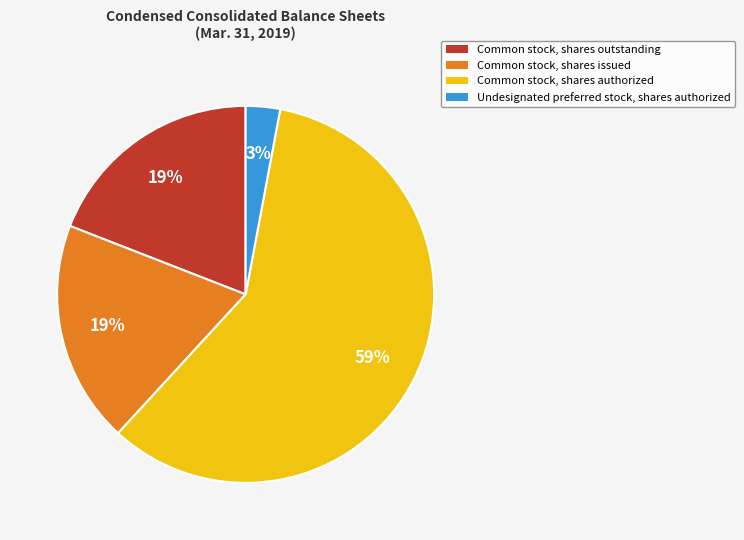

What is the ratio of the value at Common stock, shares authorized to the value at Common stock, shares issued?

3.1